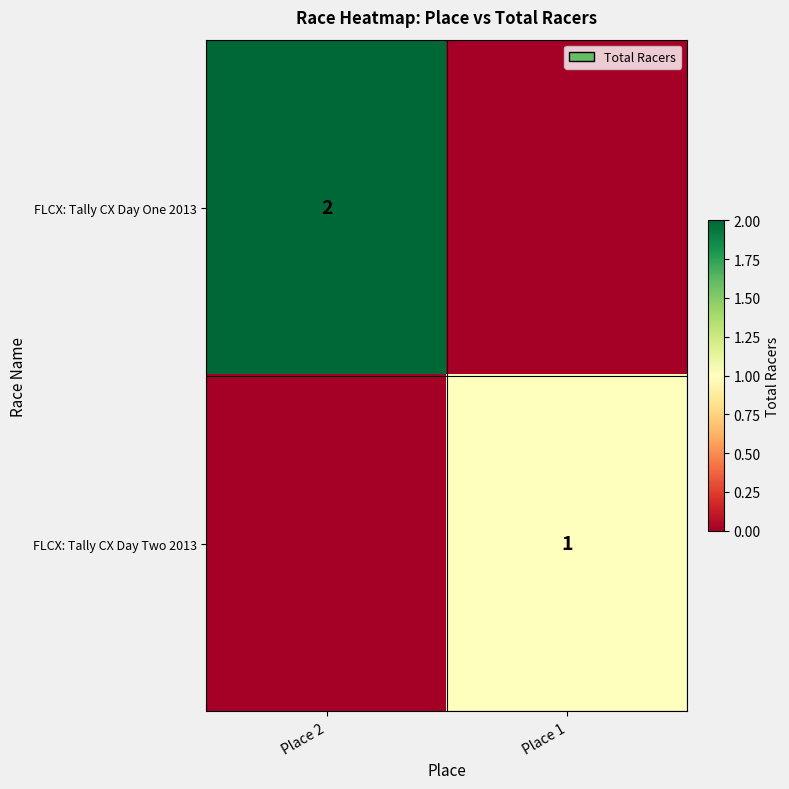

Is it true that FLCX: Tally CX Day One 2013 equals 2 at Place 2?

True